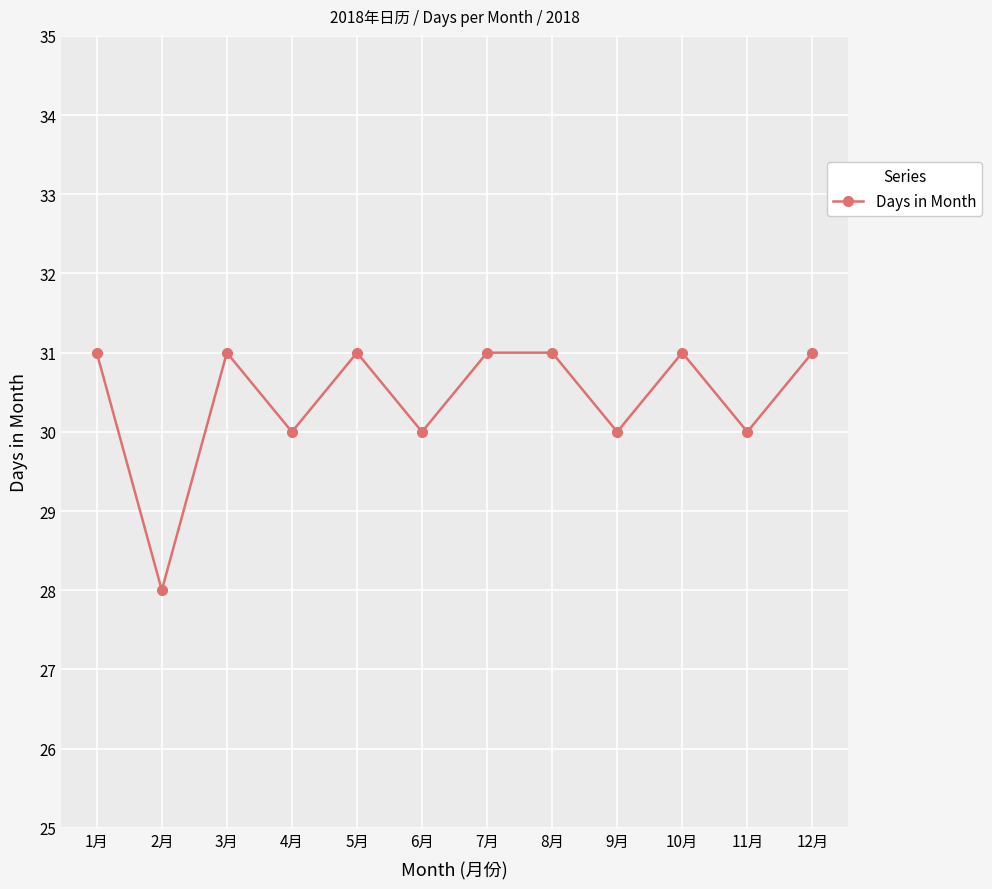

Reading left to right, extract all data points from this chart.

31	28	31	30	31	30	31	31	30	31	30	31